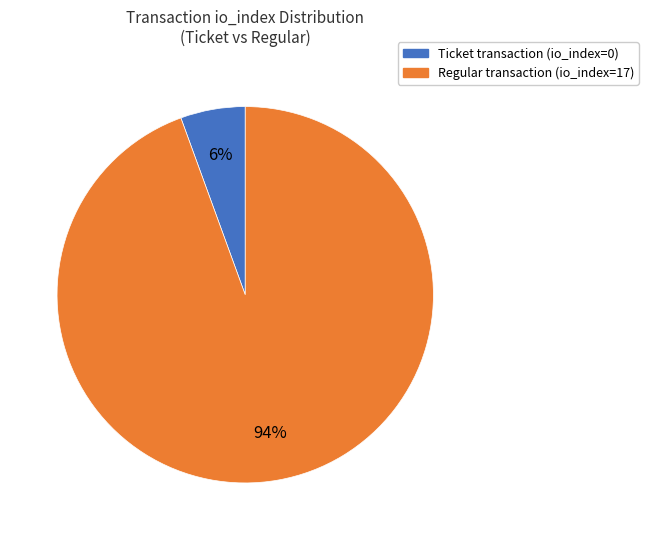

To the nearest percent, what portion does Ticket transaction (io_index=0) represent?

6%